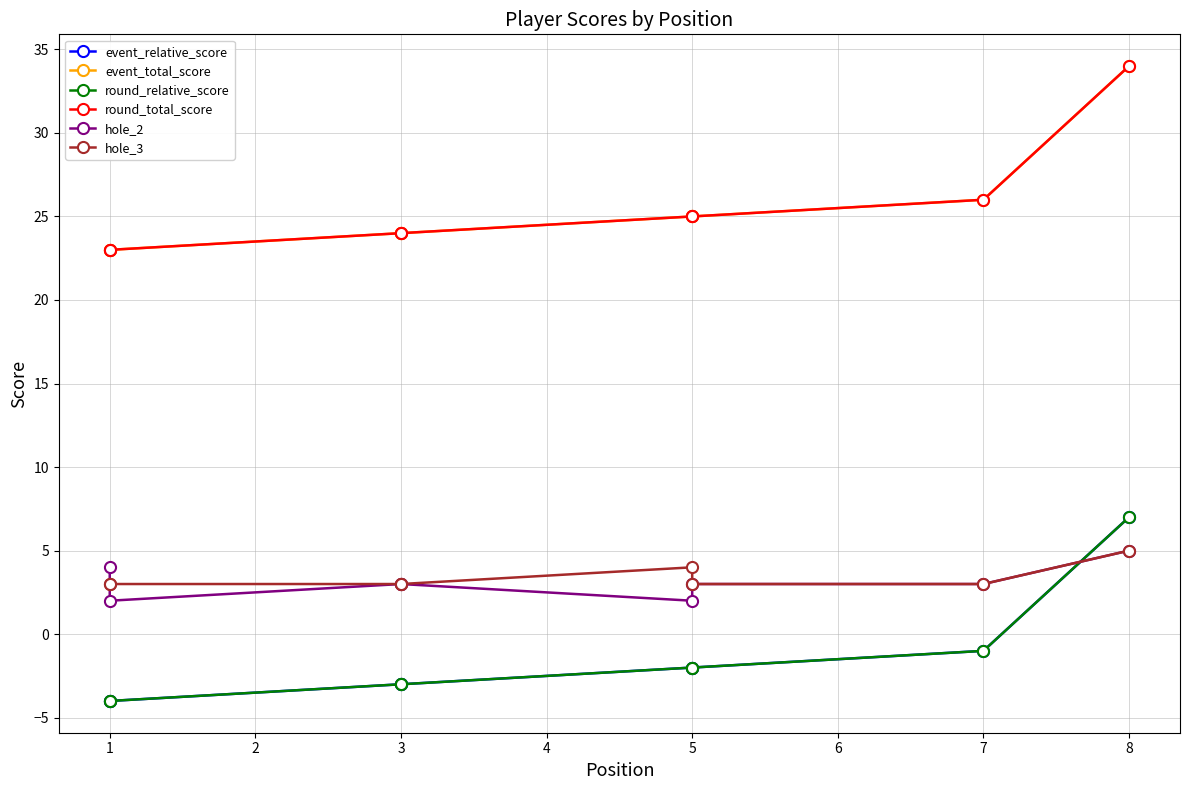

Is this an area chart (filled region under the line)?

No